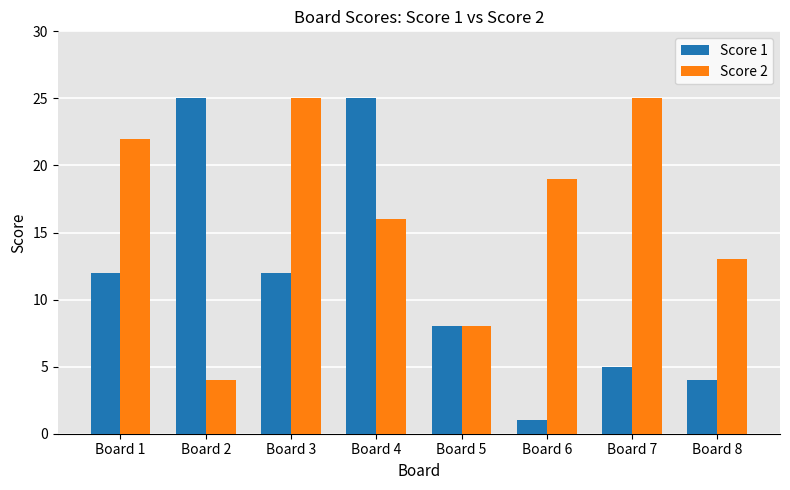

Reading left to right, list all the values displayed in this chart.

Score 1: Board 1=12	Board 2=25	Board 3=12	Board 4=25	Board 5=8	Board 6=1	Board 7=5	Board 8=4
Score 2: Board 1=22	Board 2=4	Board 3=25	Board 4=16	Board 5=8	Board 6=19	Board 7=25	Board 8=13